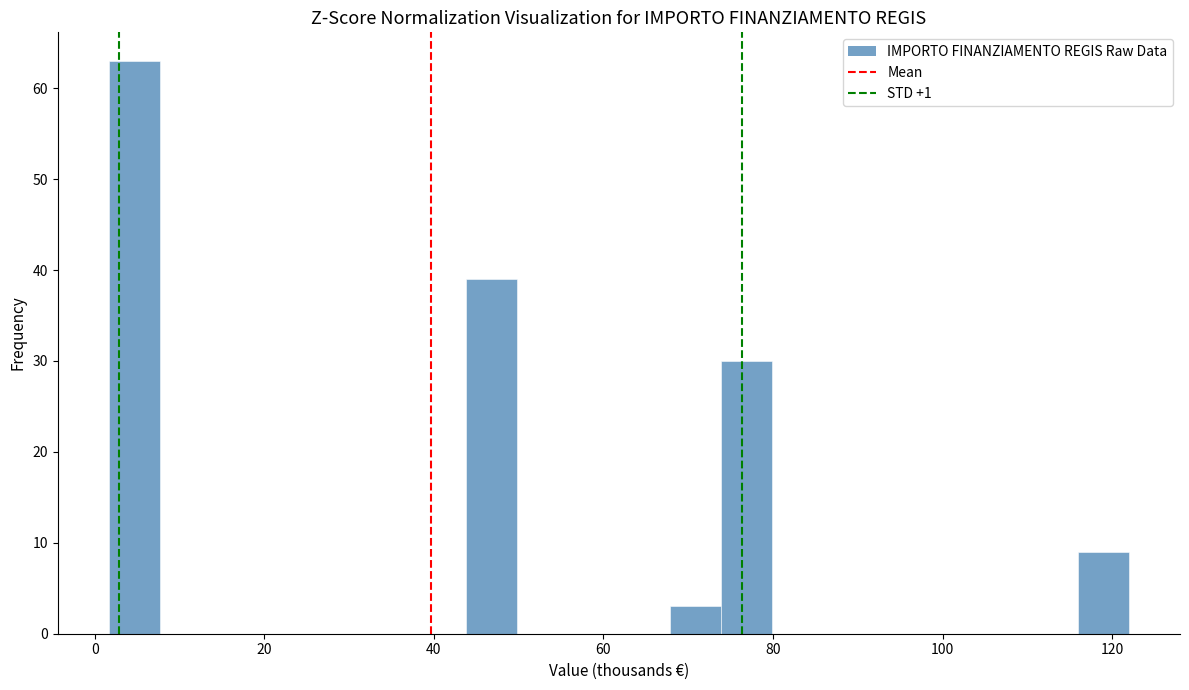

Around what value on the x-axis is the tallest bar? Give the approximate position of its centre, as read against the axis.

4